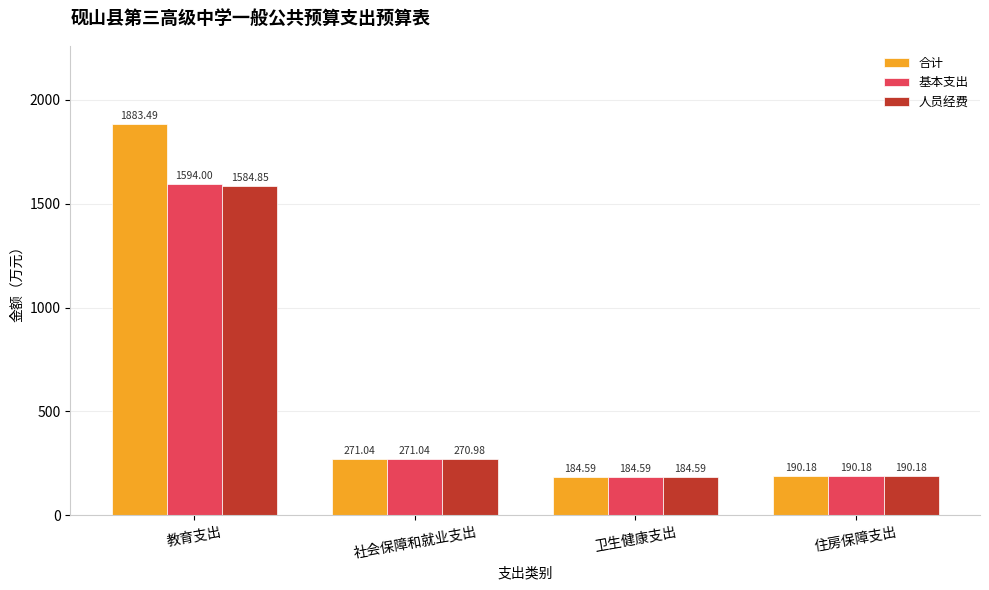

Which series changed the most between 教育支出 and 卫生健康支出?

合计